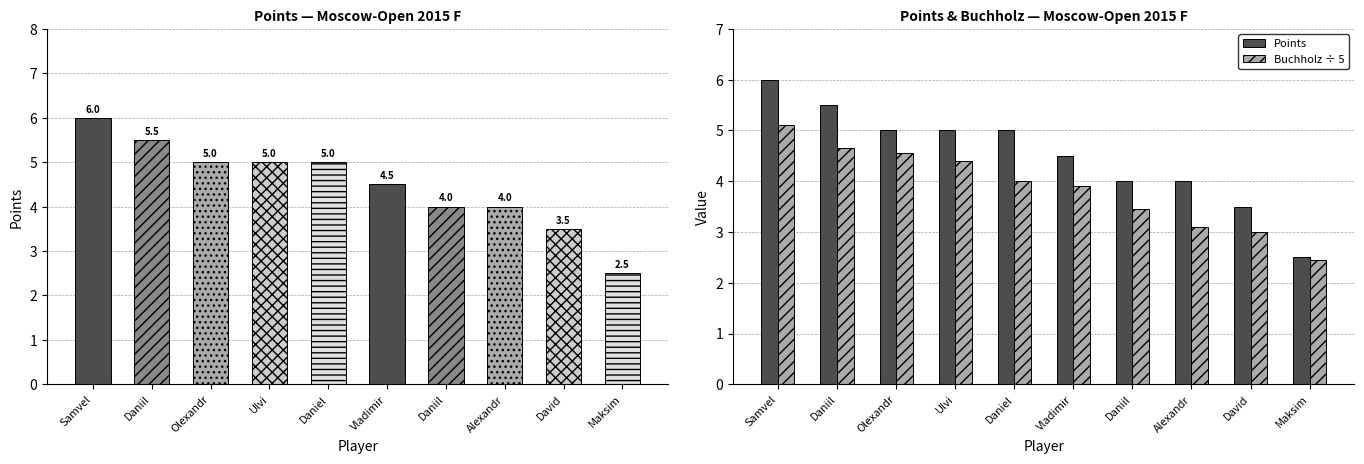

Are the bars grouped side by side (vs. stacked)?

Yes